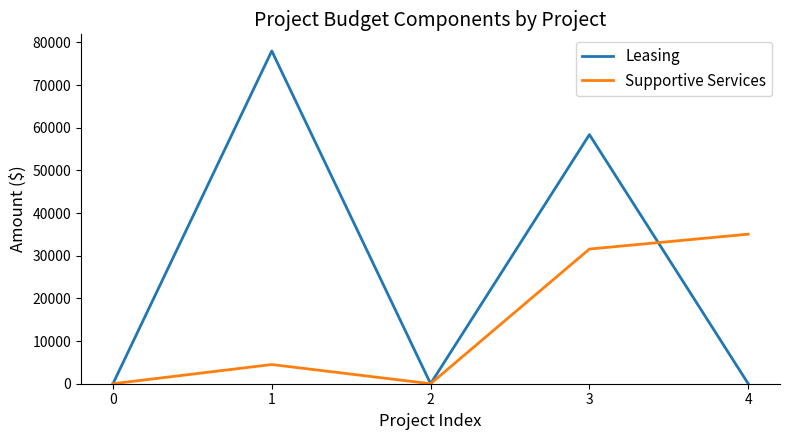

What is the difference between the highest and lowest values at 3?

26814